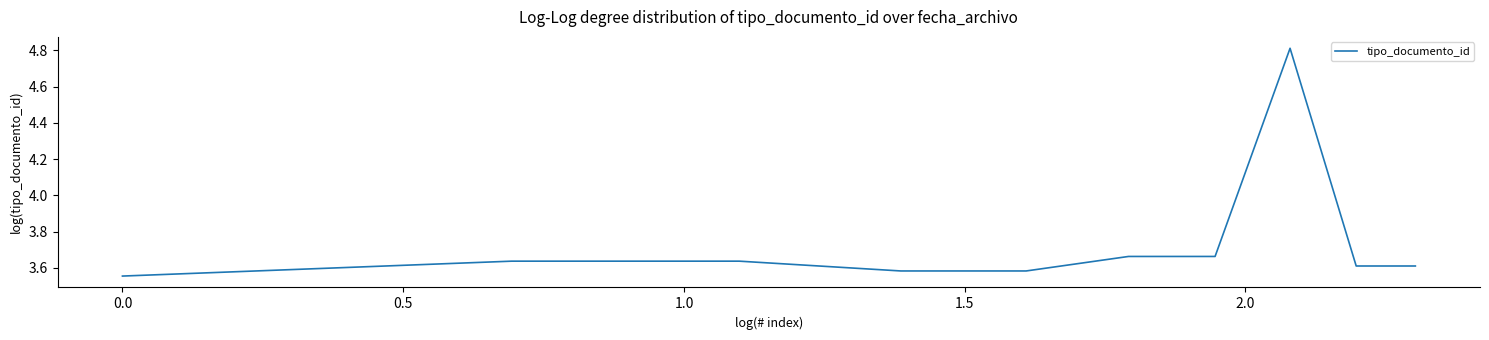

What is the maximum value shown in the chart?

4.8